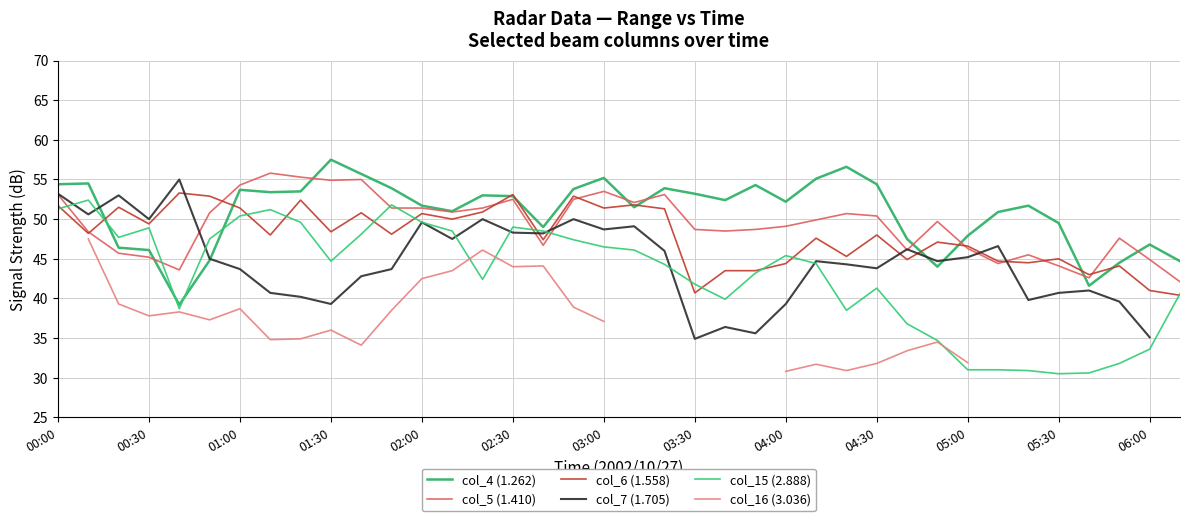

How many values in the col_15 (2.888) series exceed 44?

21